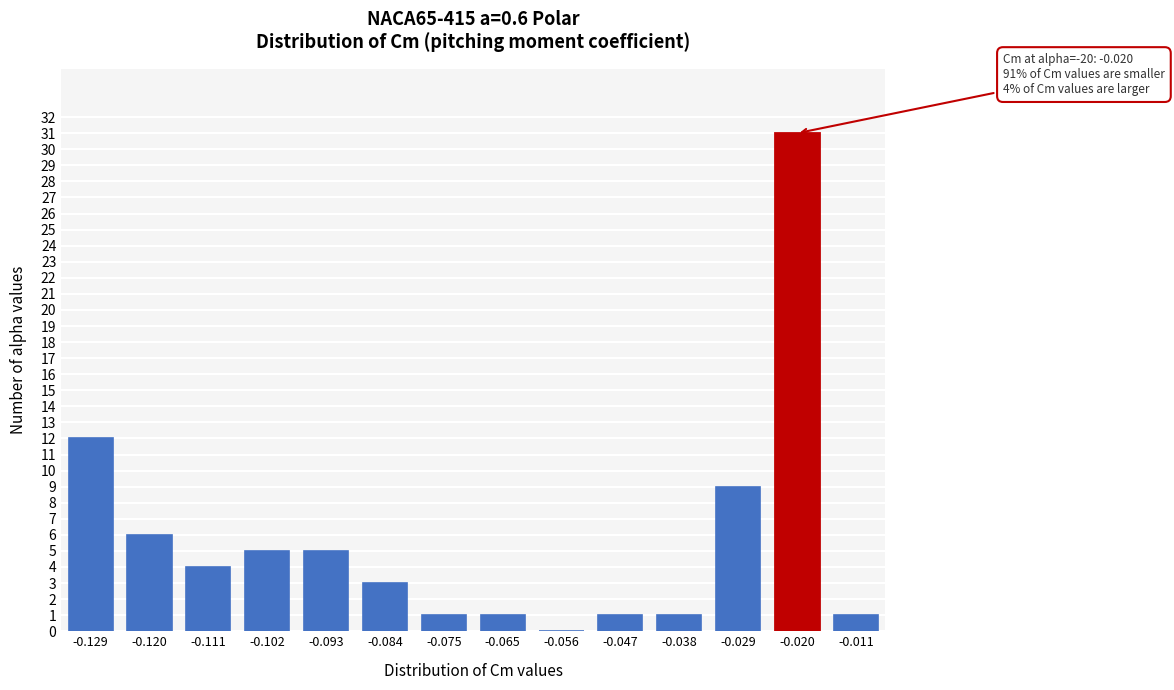

Reading left to right, transcribe all the data shown in this chart.

-0.129=12	-0.120=6	-0.111=4	-0.102=5	-0.093=5	-0.084=3	-0.075=1	-0.065=1	-0.056=0	-0.047=1	-0.038=1	-0.029=9	-0.020=31	-0.011=1